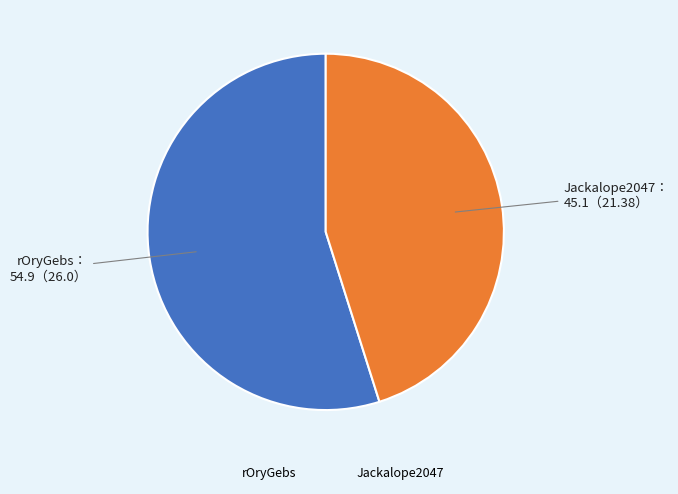

Between rOryGebs and Jackalope2047, which is larger?

rOryGebs